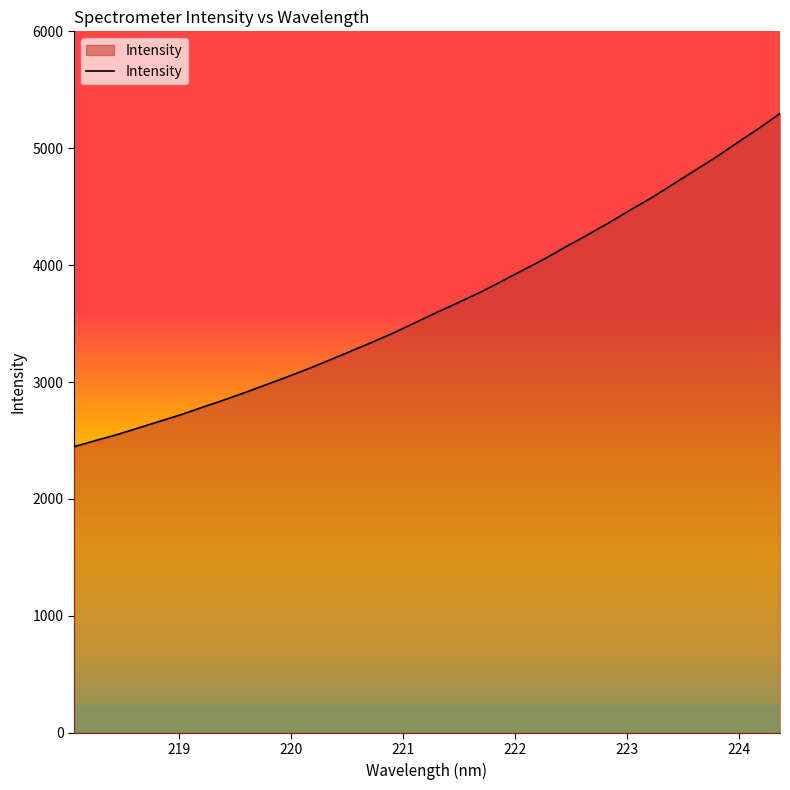

What is the greatest value displayed?

5297.0